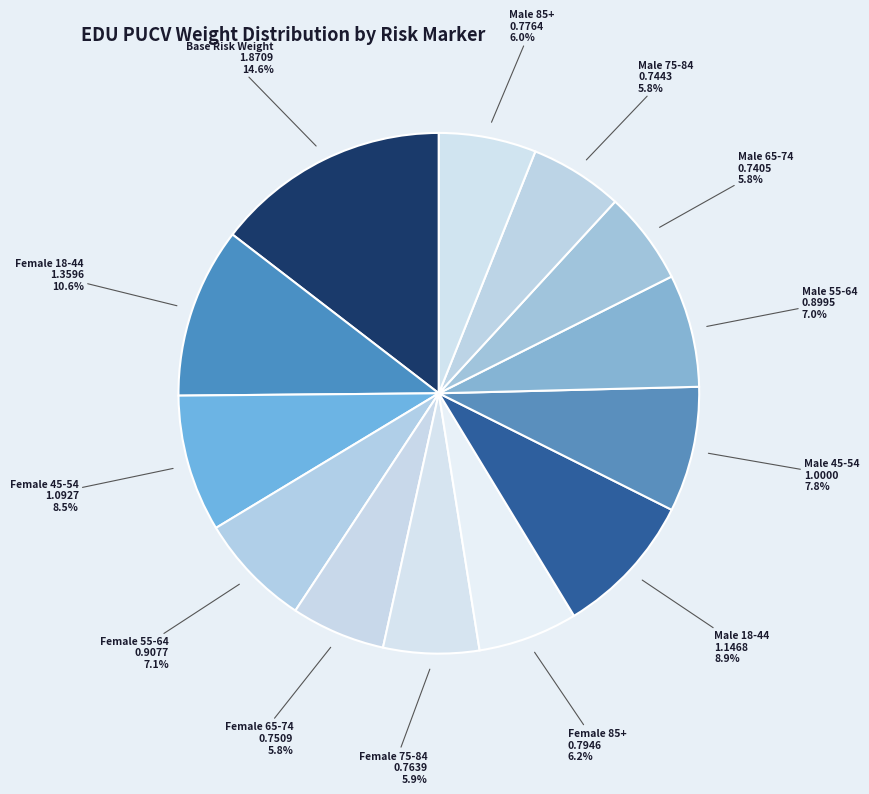

How many slices are in this pie chart?

13